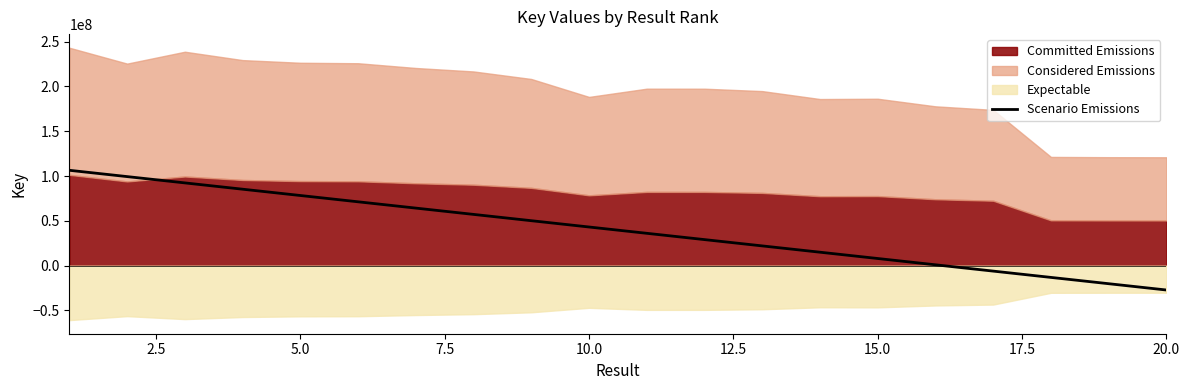

How many lines are shown in the chart?

1